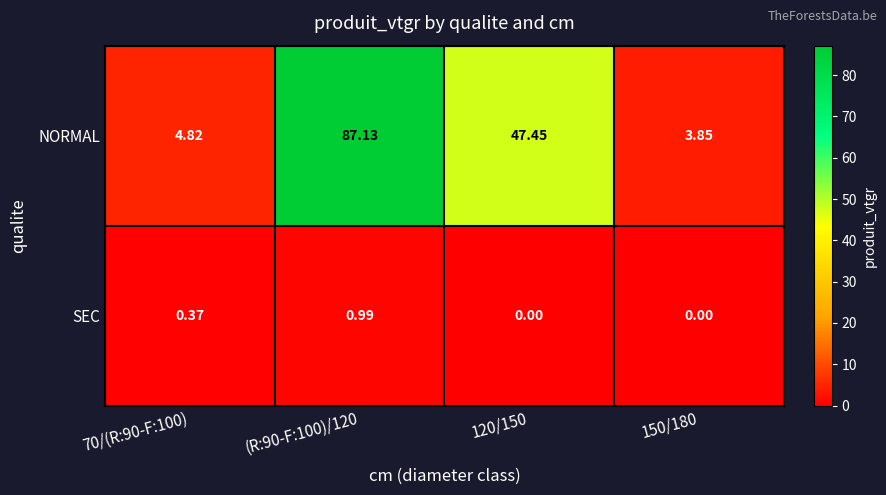

Rank the series by their maximum value, from lowest to highest.

SEC, NORMAL